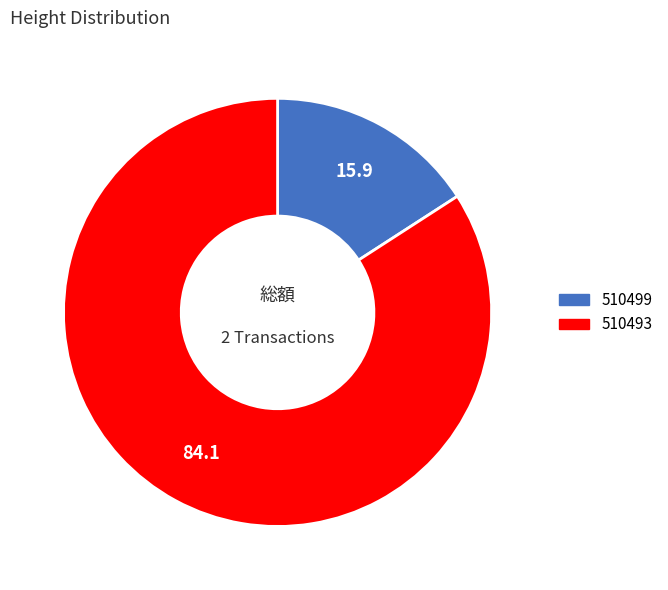

Is the sum of 510499 and 510493 greater than half?

Yes